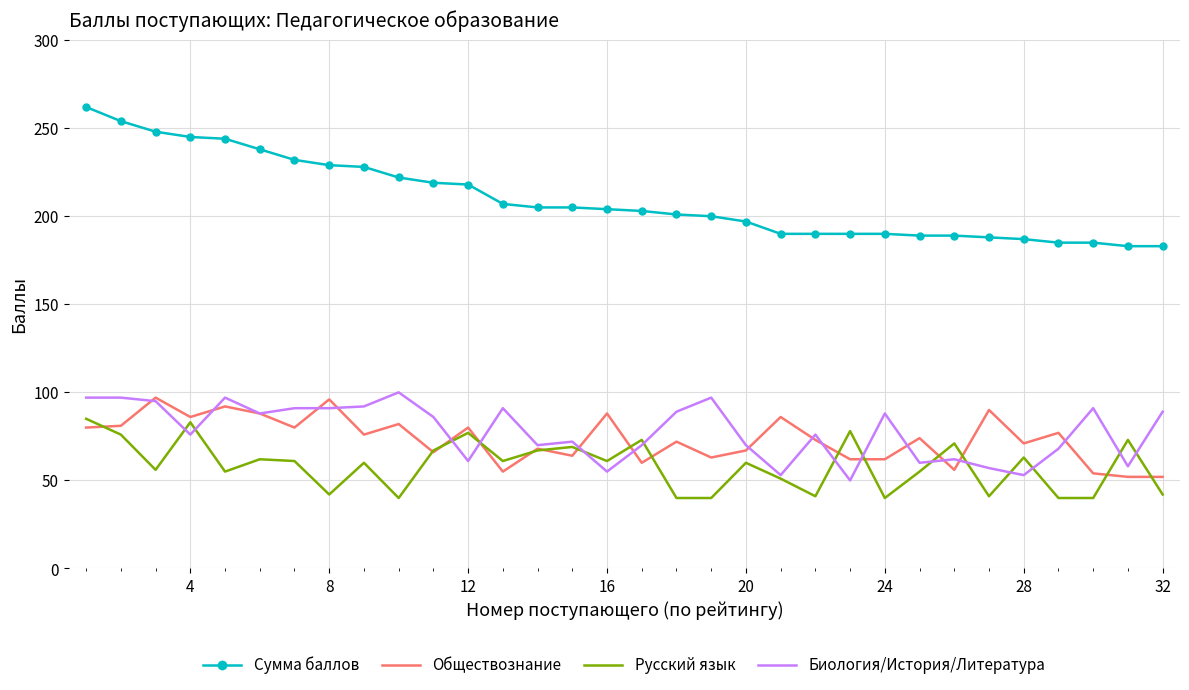

What is the greatest value displayed?

262